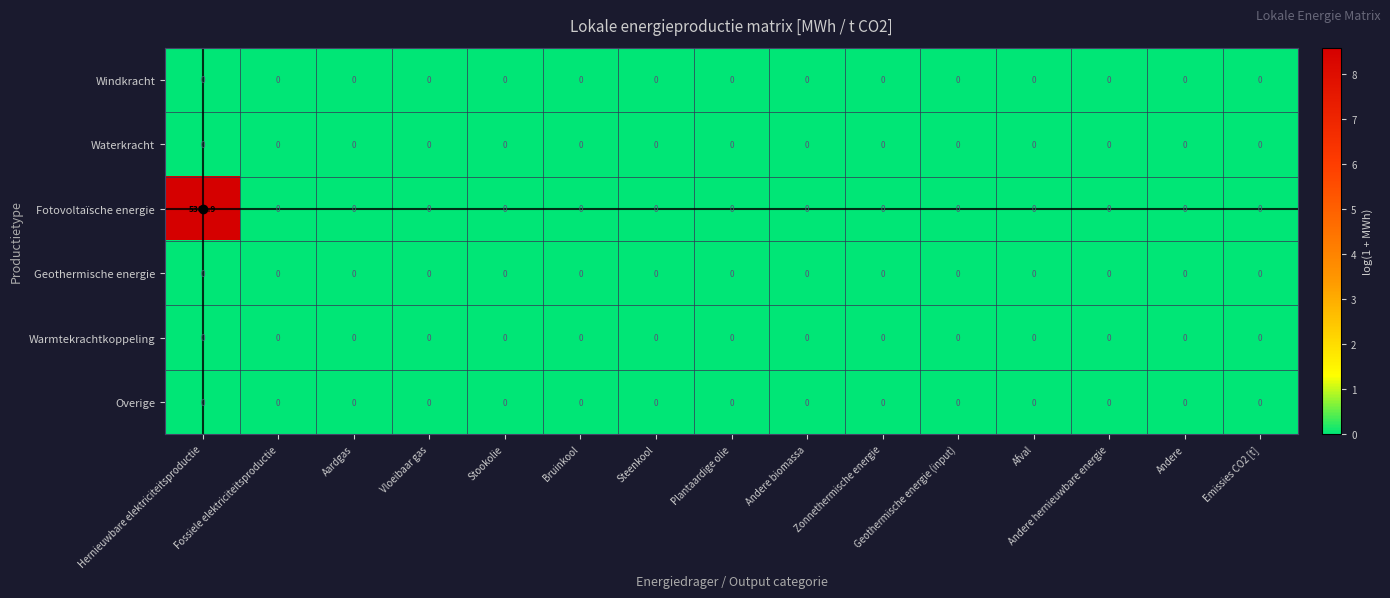

Which series has the widest spread of values?

Fotovoltaïsche energie